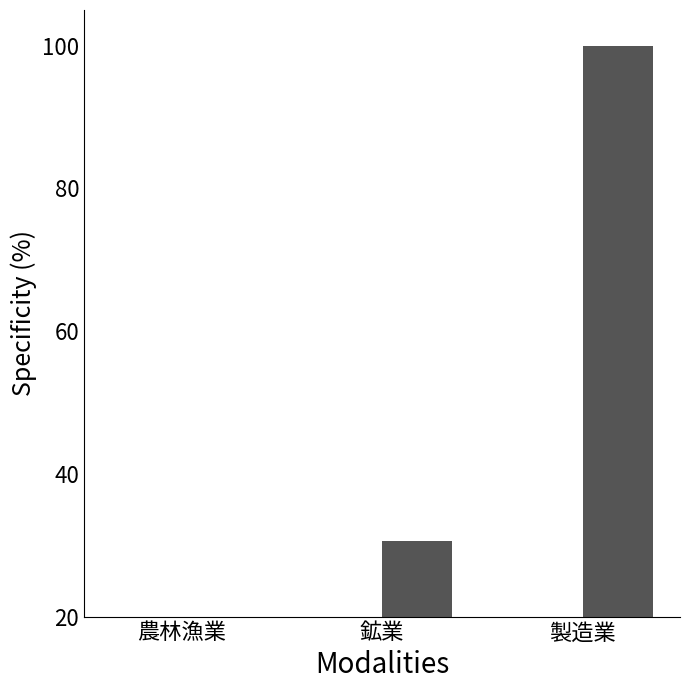

At which label does 内生部門計 reach its peak?

製造業